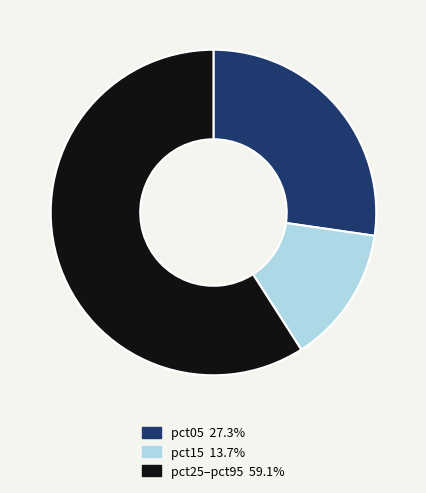

Is there a majority slice in this chart?

Yes